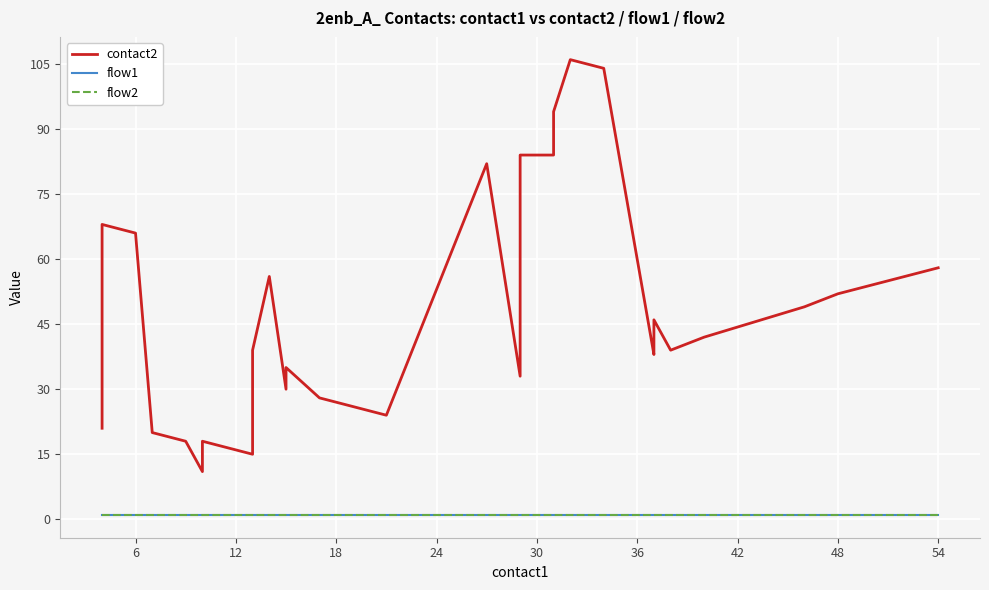

True or false: contact2 and flow2 cross at least once.

False